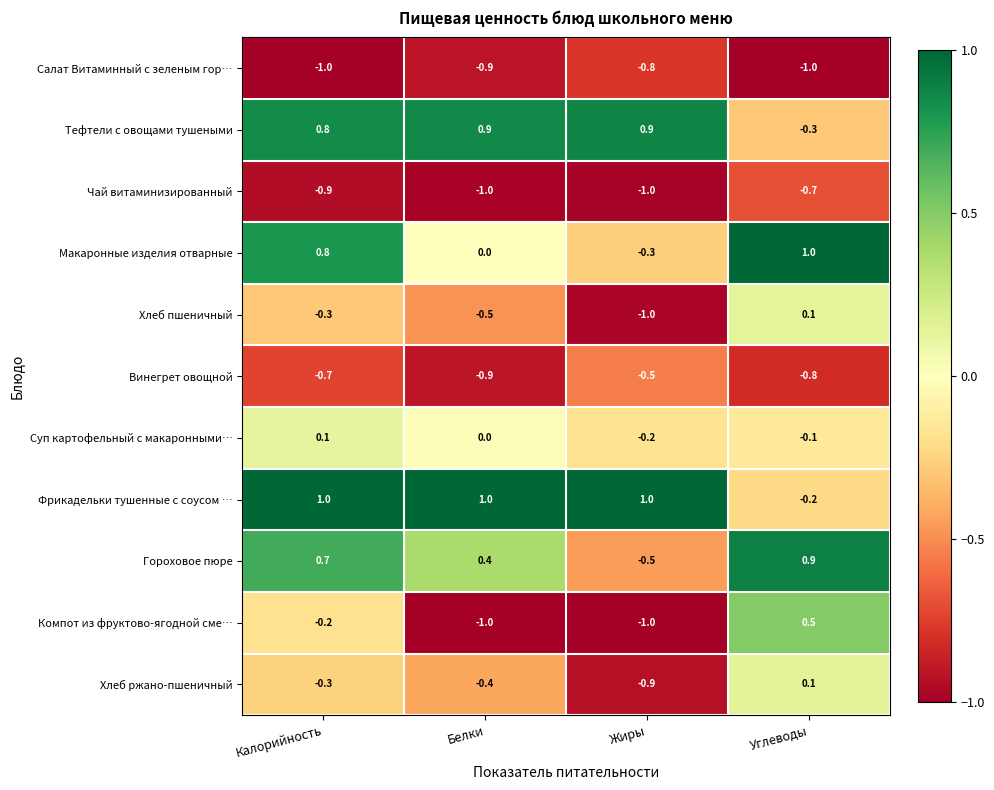

What is the average value of the Макаронные изделия отварные series?

0.4